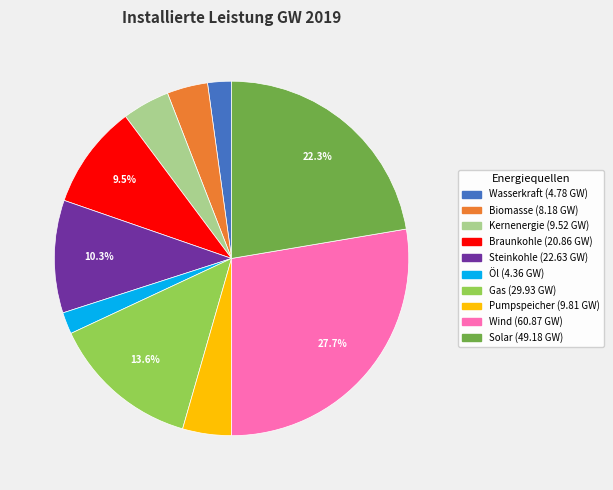

Approximately how many times larger is the value at Steinkohle compared to Kernenergie?

2.4